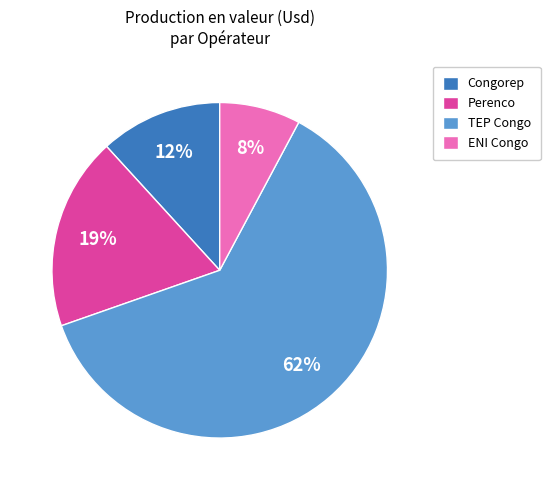

What is the majority slice?

TEP Congo